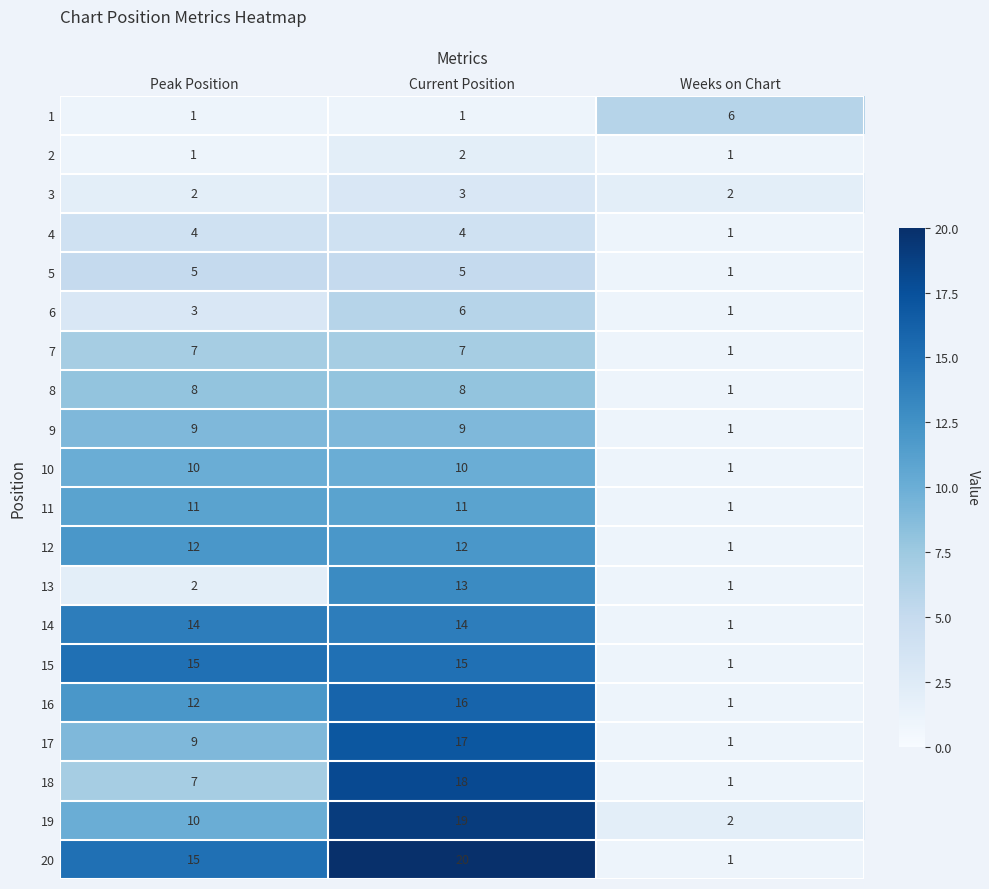

What is the maximum value for 6?

6